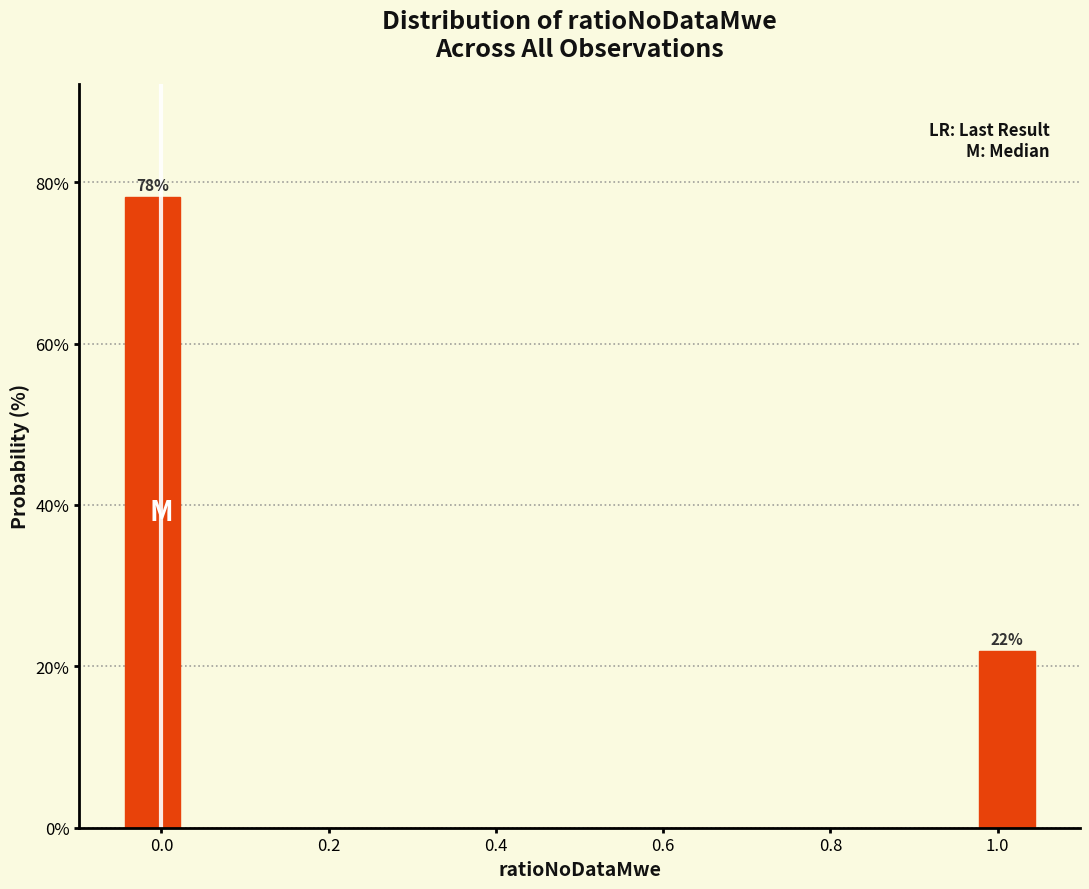

Read against the x-axis, roughly where is the centre of the tallest bar?

-0.02